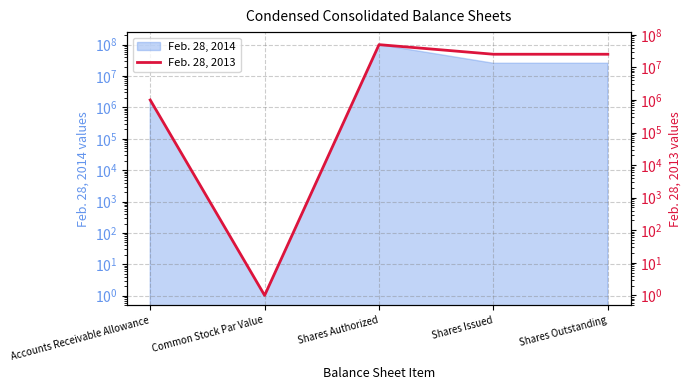

Which category has the lowest value across all series?

Common Stock Par Value